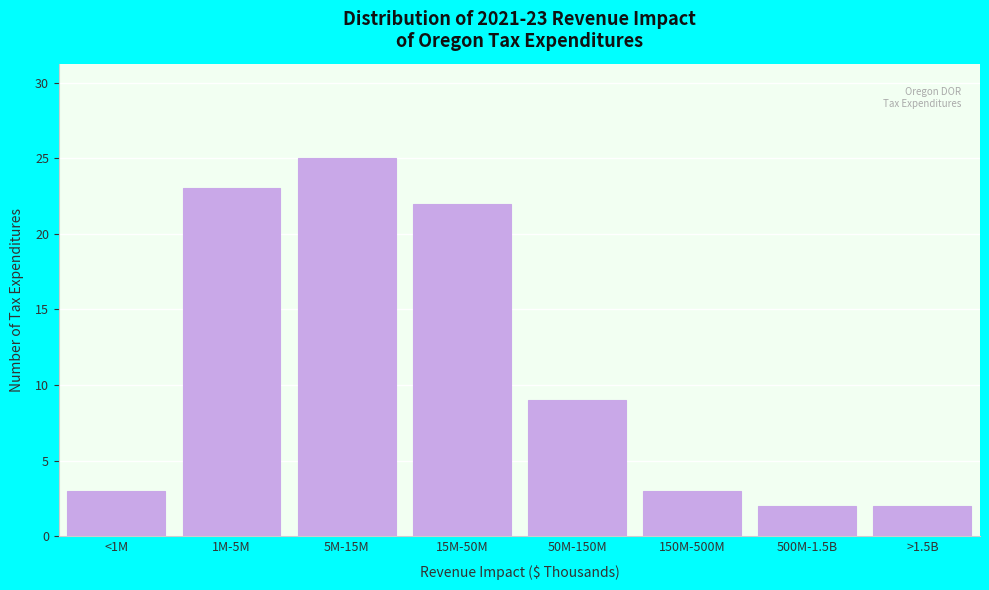

Reading left to right, transcribe all the data shown in this chart.

<1M=3	1M-5M=23	5M-15M=25	15M-50M=22	50M-150M=9	150M-500M=3	500M-1.5B=2	>1.5B=2